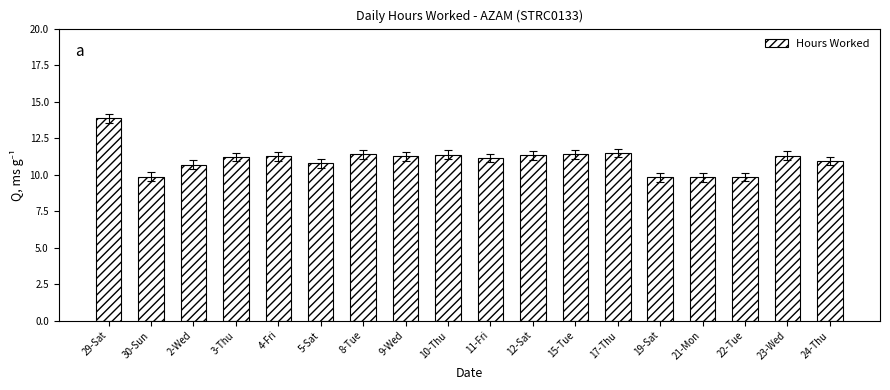

What is the ratio of the value at 2-Wed to the value at 17-Thu?

0.9